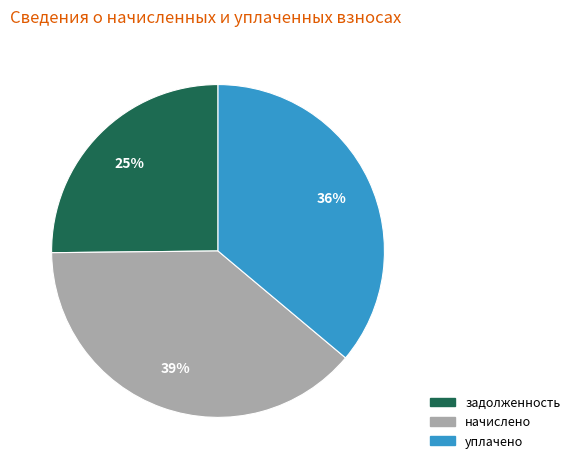

Is there any slice that represents more than half of the pie?

No